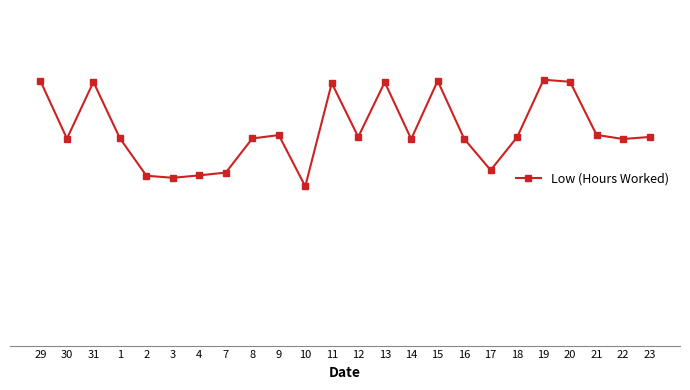

At which category does the data reach its first local valley?

30